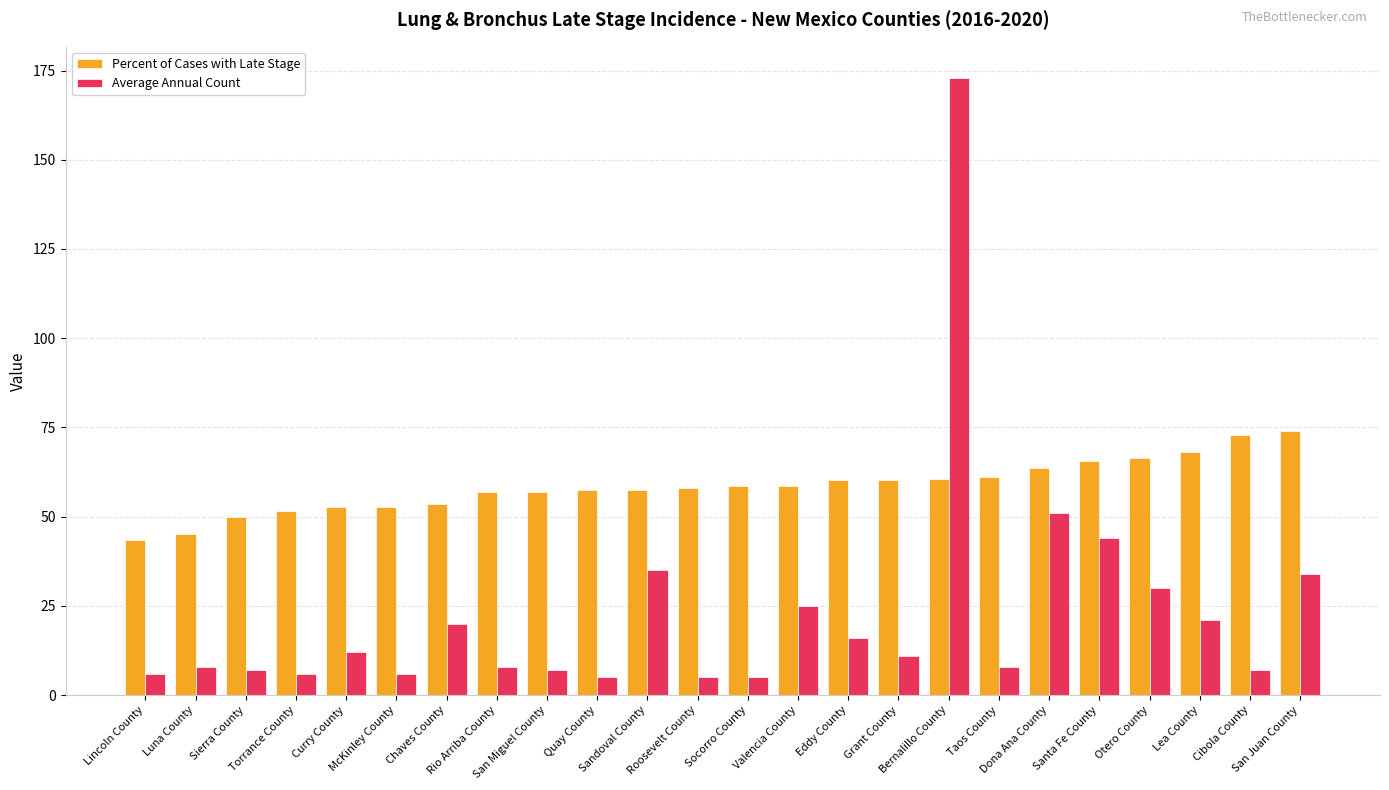

The Percent of Cases with Late Stage series shows 88.6 at Curry County. True or false?

False